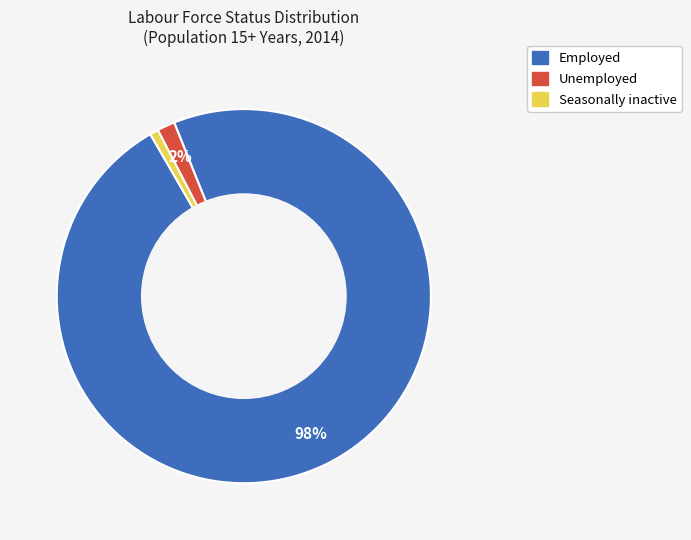

Is there any slice that represents more than half of the pie?

Yes